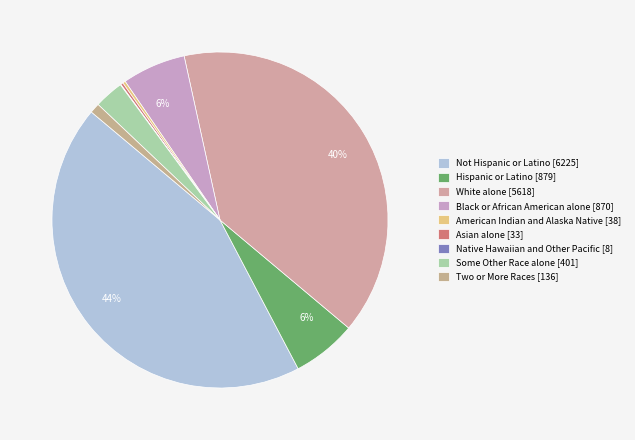

Rank the categories by value from lowest to highest.

Native Hawaiian and Other Pacific, Asian alone, American Indian and Alaska Native, Two or More Races, Some Other Race alone, Black or African American alone, Hispanic or Latino, White alone, Not Hispanic or Latino